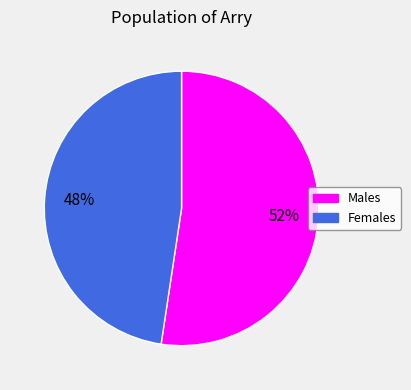

Is there any slice that represents more than half of the pie?

Yes